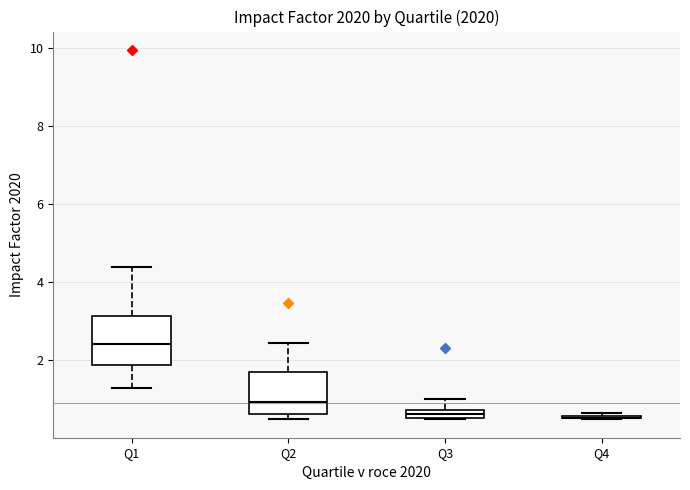

Where is the lower edge of the box for Q3 on the y-axis? The values are not printed on the chart, so give them approximately, as read against the axis.

0.6